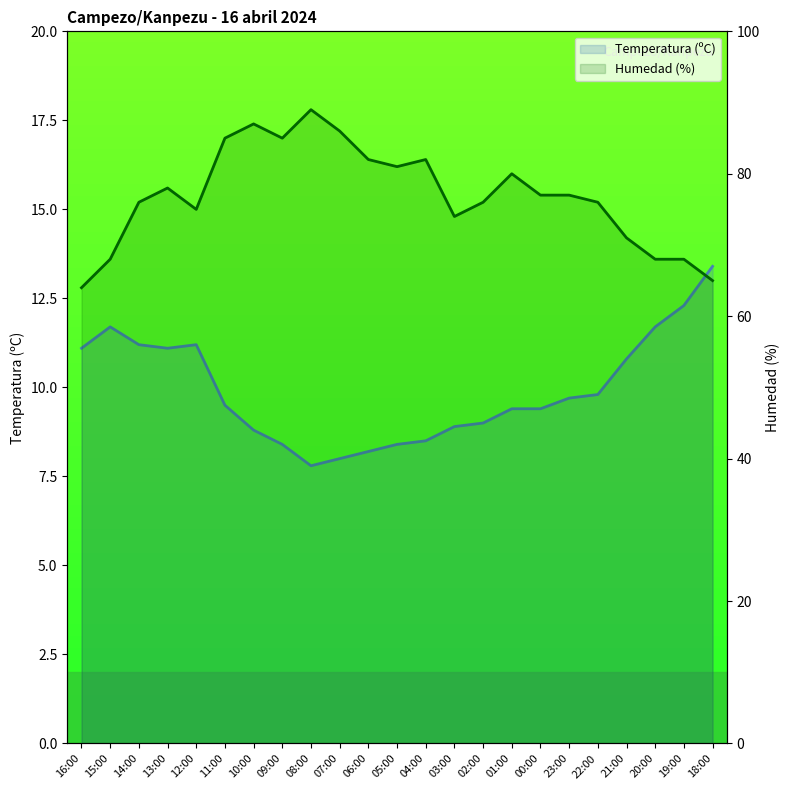

What is the sum of the Temperatura (ºC) values at 19:00 and 01:00?

21.7